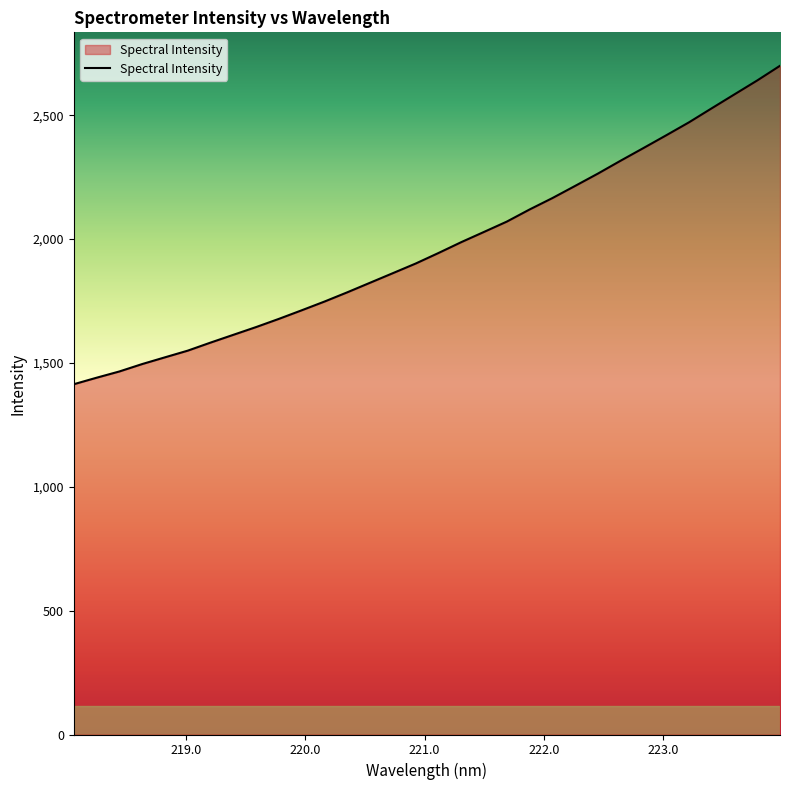

What is the difference between the maximum and minimum values?

1285.7